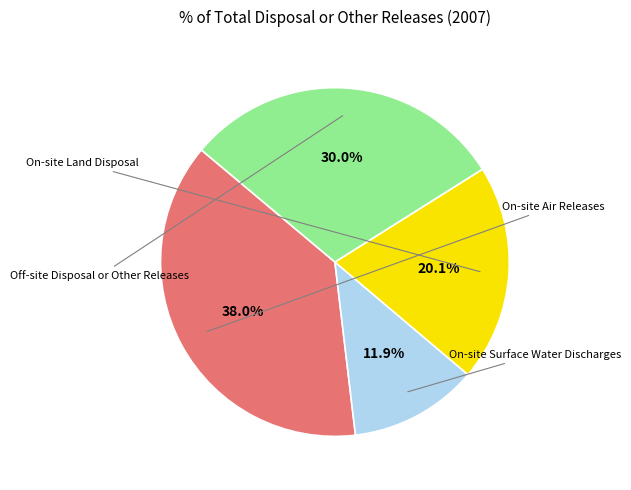

Is there a majority slice in this chart?

No